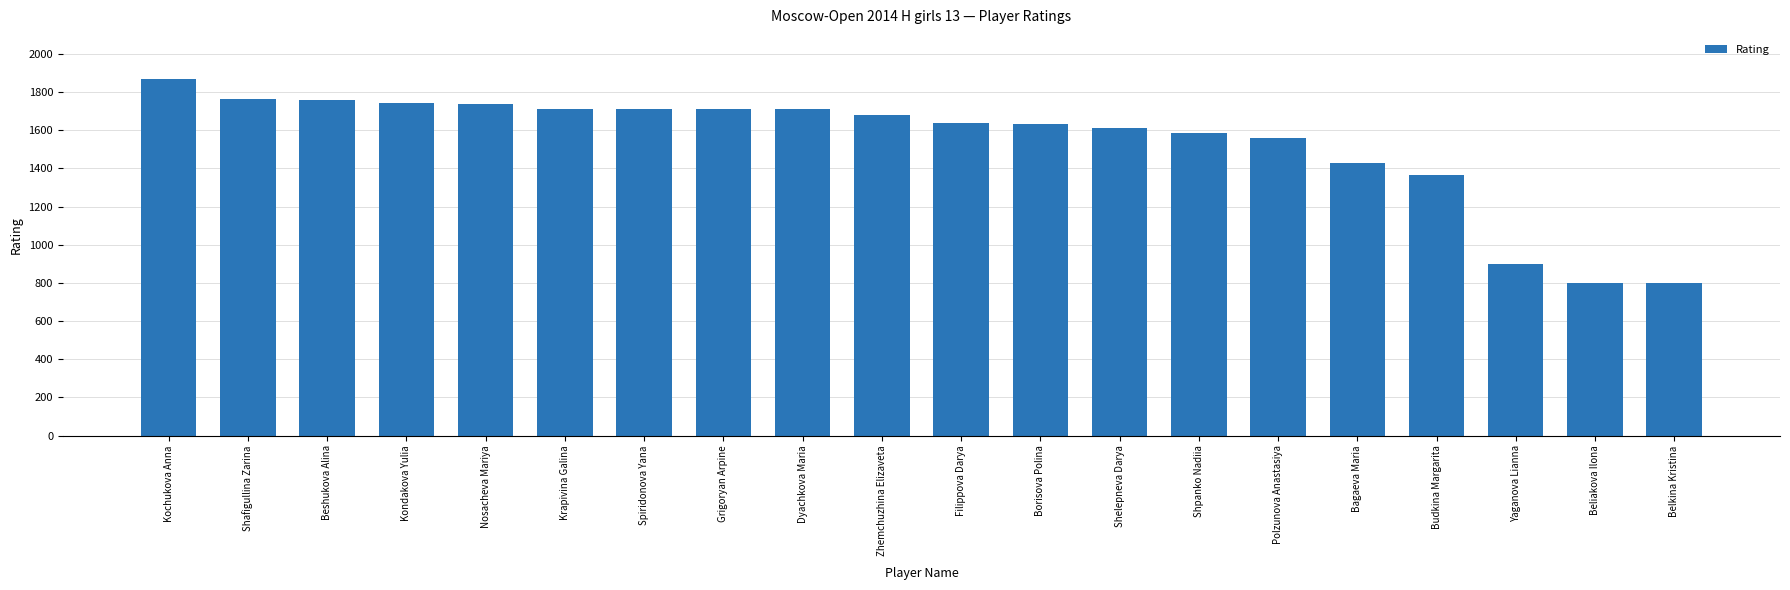

What is the ratio of the value at Spiridonova Yana to the value at Yaganova Lianna?

1.9